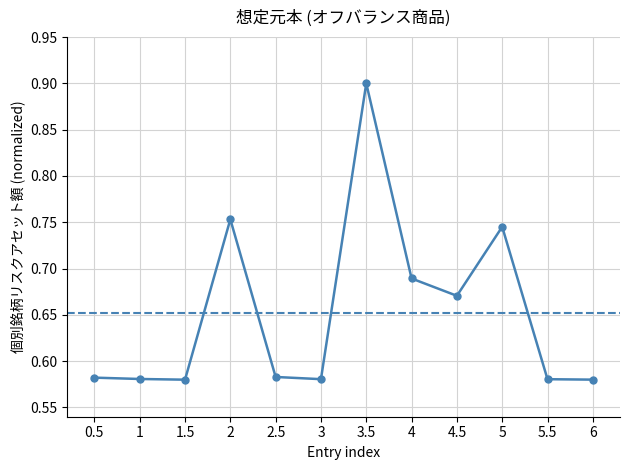

What is the difference between the maximum and minimum values?

0.3